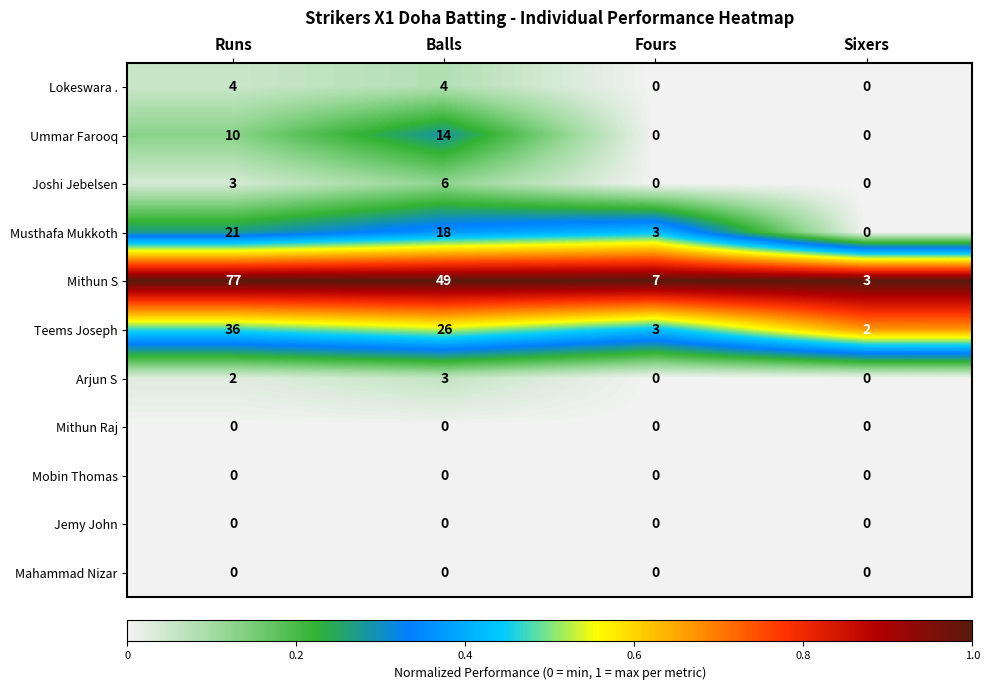

Which label corresponds to the largest value in the chart?

Runs